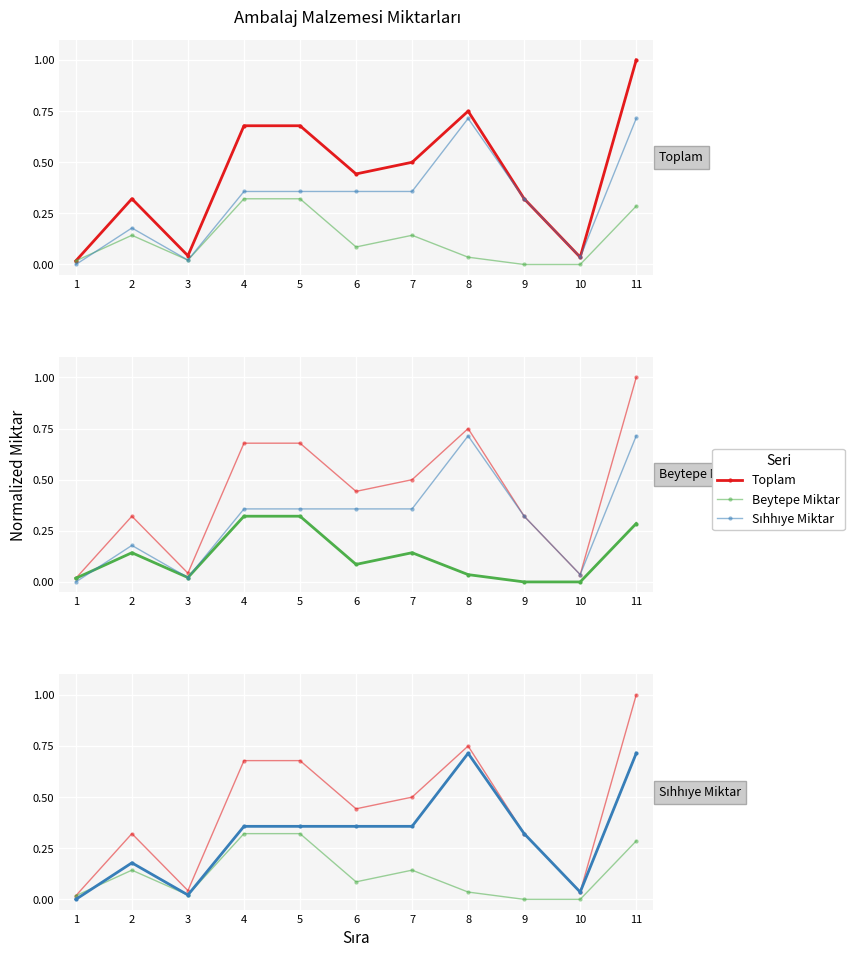

What is the difference between the maximum and minimum values in the Sıhhıye Miktar series?

0.7